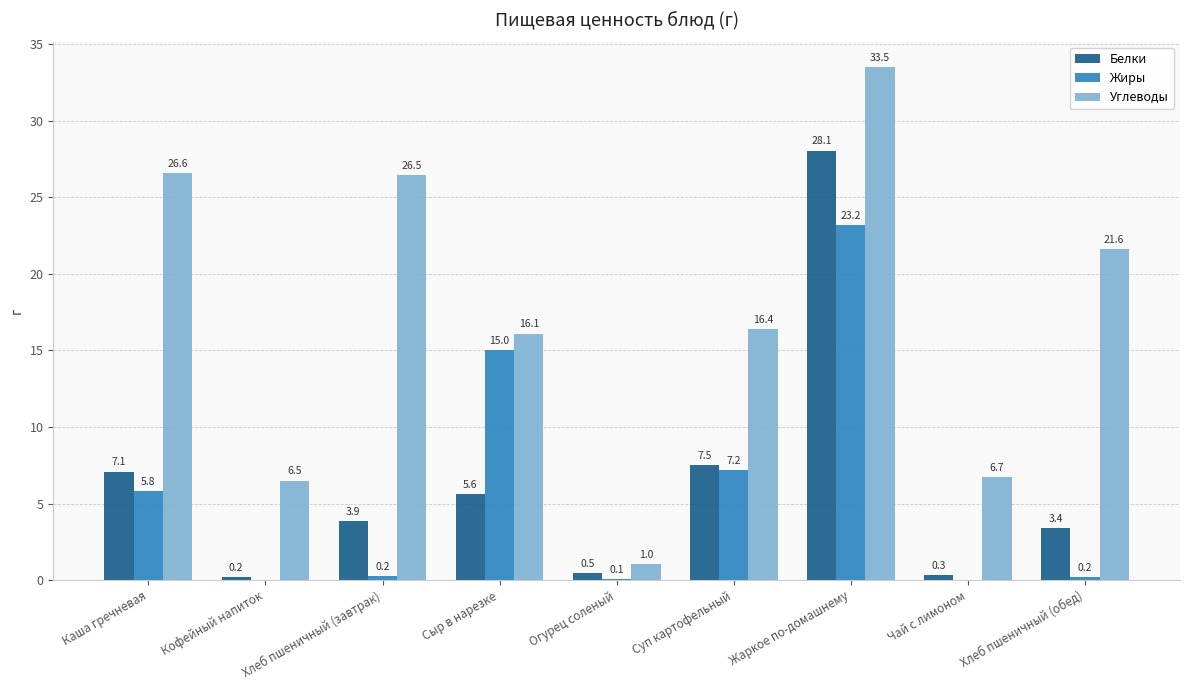

At which category is the sum across all series the highest?

Жаркое по-домашнему